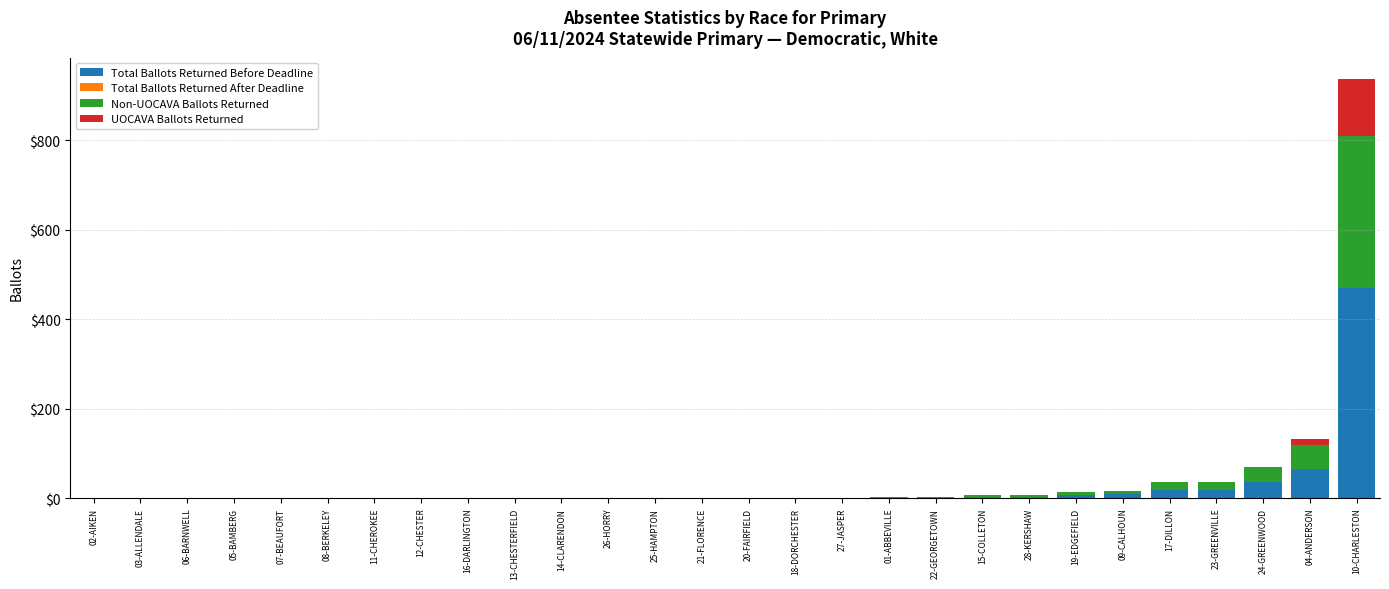

Where is Total Ballots Returned Before Deadline nearest to the value 234?

04-ANDERSON